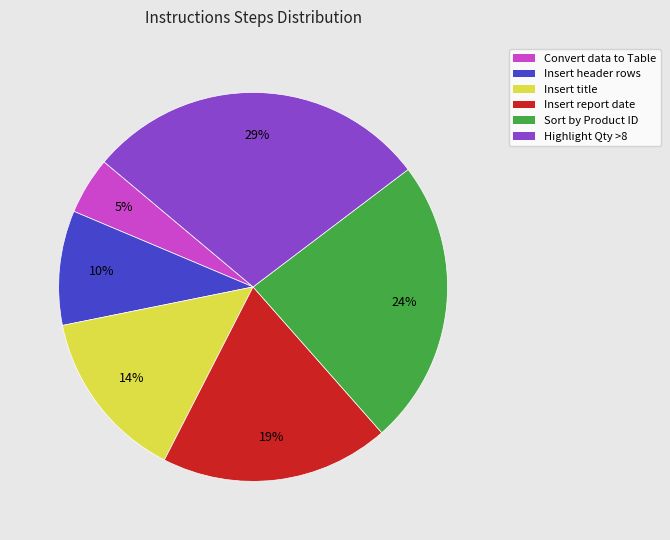

Does Convert data to Table account for over 50% of the chart?

No